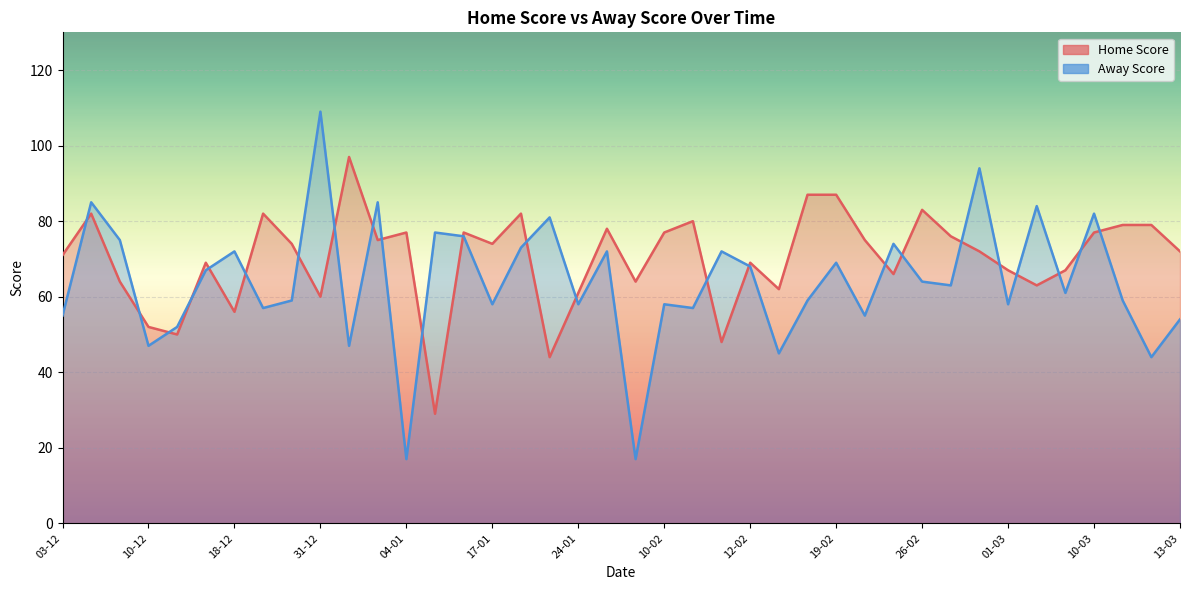

Where do Home Score and Away Score first cross each other?

03-12 and 04-12